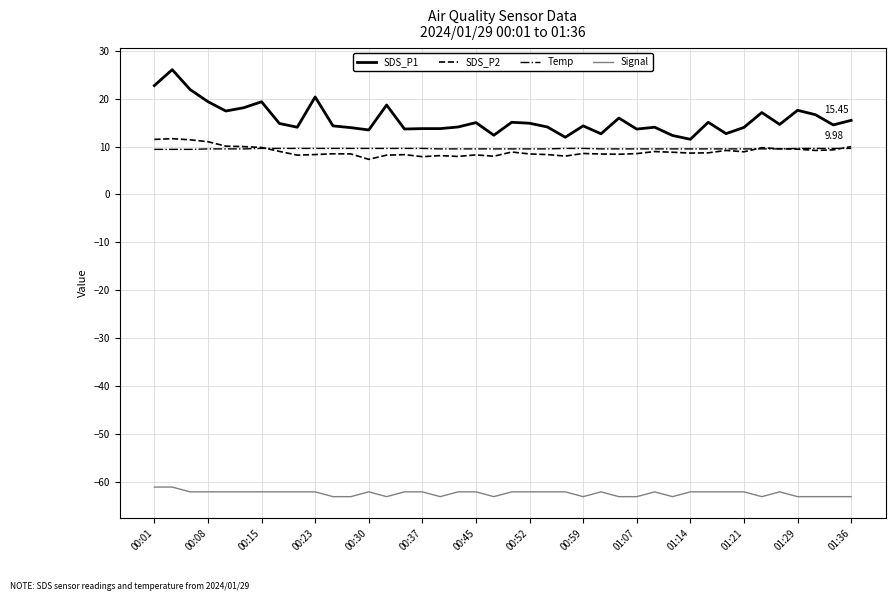

True or false: Temp and SDS_P1 cross at least once.

False